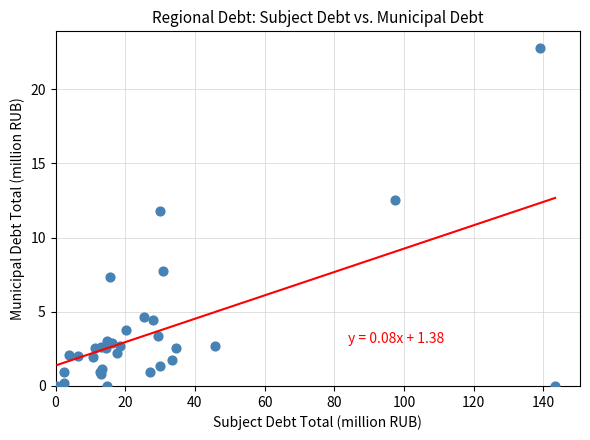

What Y value in the scatter plot is closest to 11?

11.8